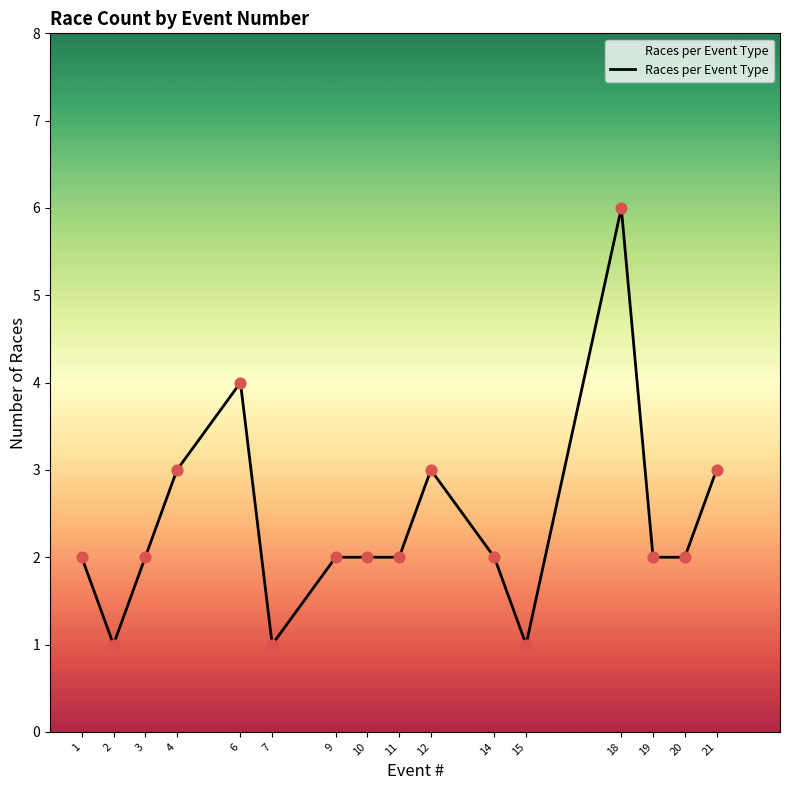

What is the ratio of the value at 7 to the value at 2?

1.0